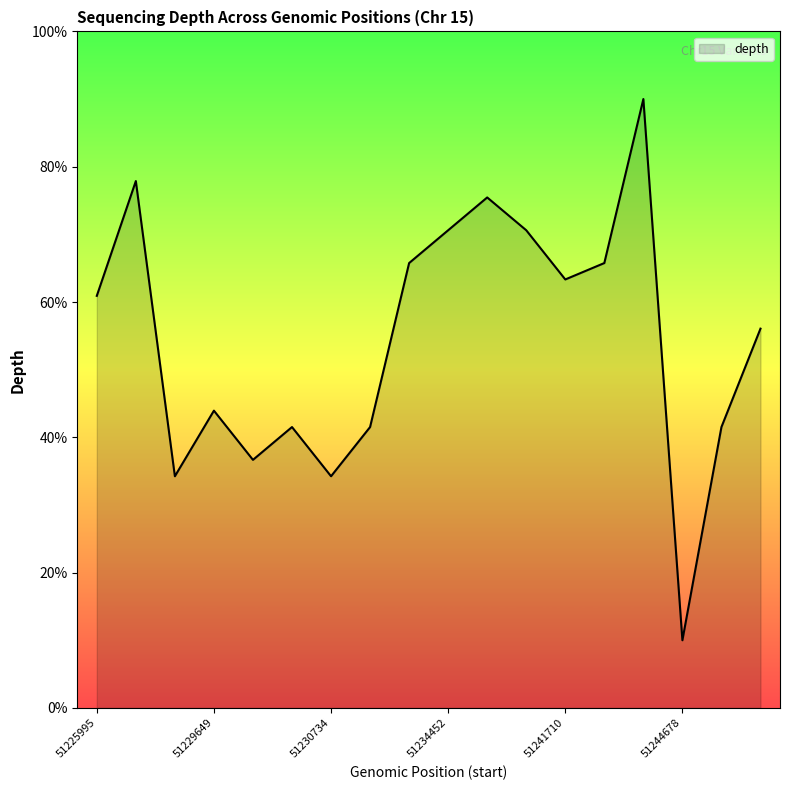

What is the minimum value shown in the chart?

10.0